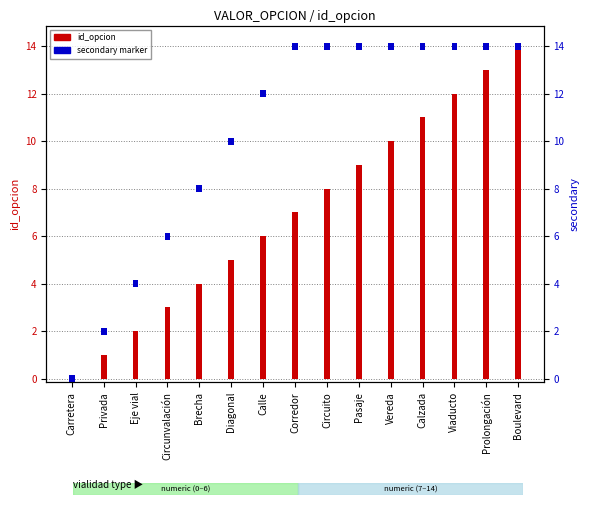

What is the label of the 8th bar from the left?

Corredor